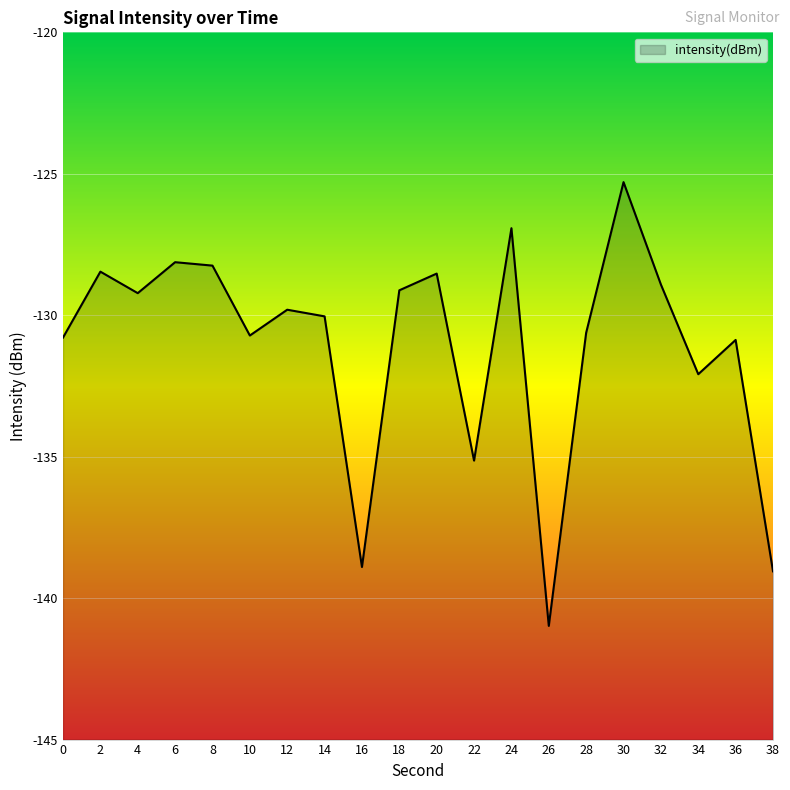

What is the change in value from 8 to 32?

-0.7